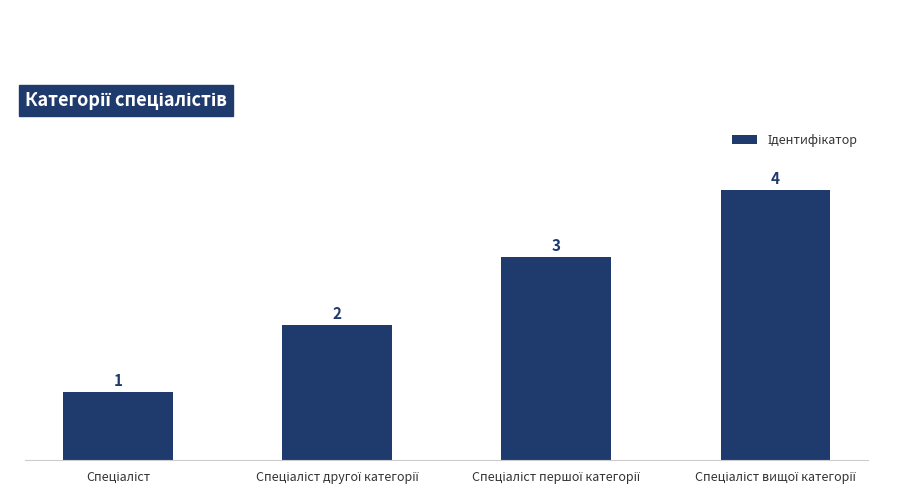

What is the value of the 4th bar from the left?

4